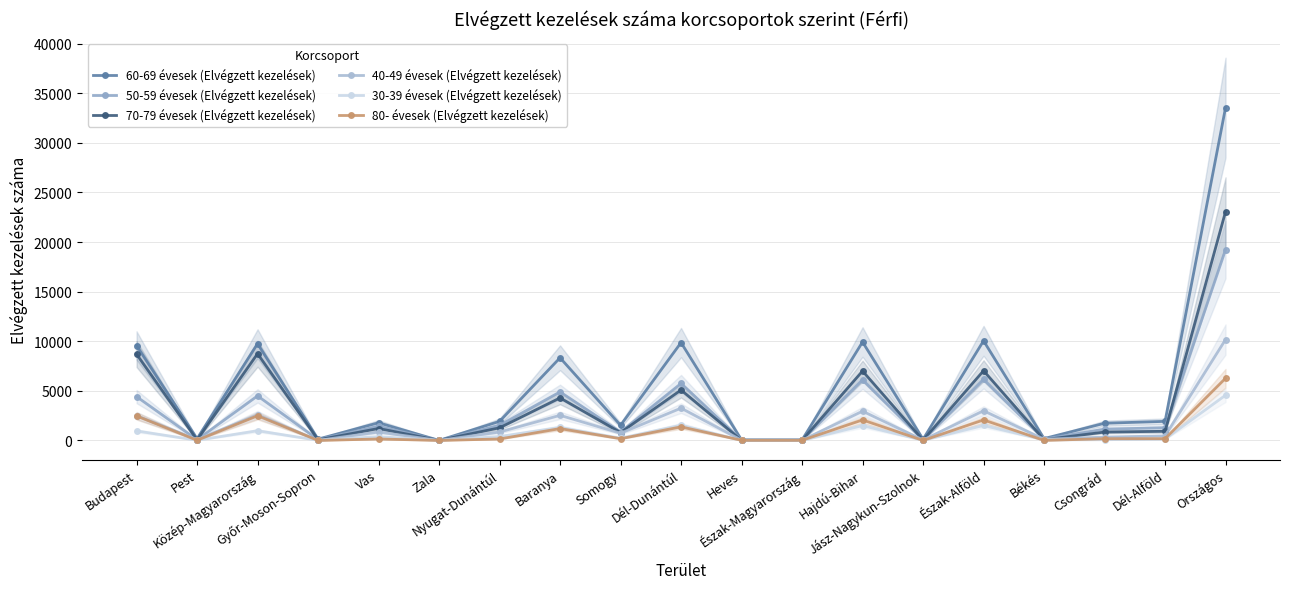

Does the chart have visible grid lines?

Yes